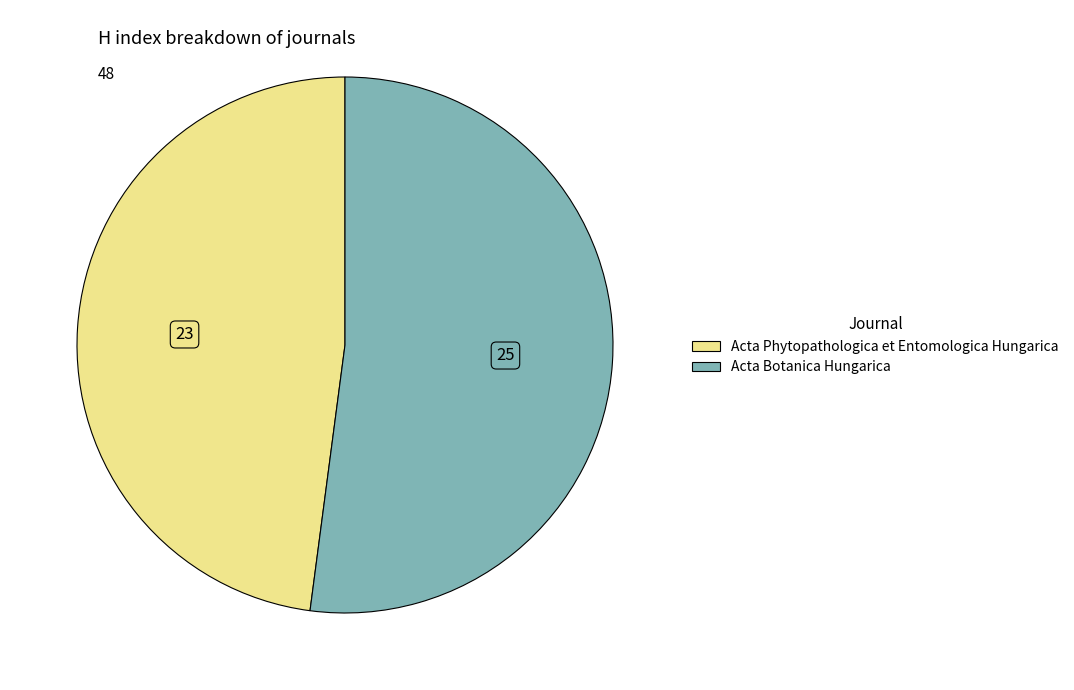

The Acta Phytopathologica et Entomologica Hungarica slice represents 57% of the pie. True or false?

False